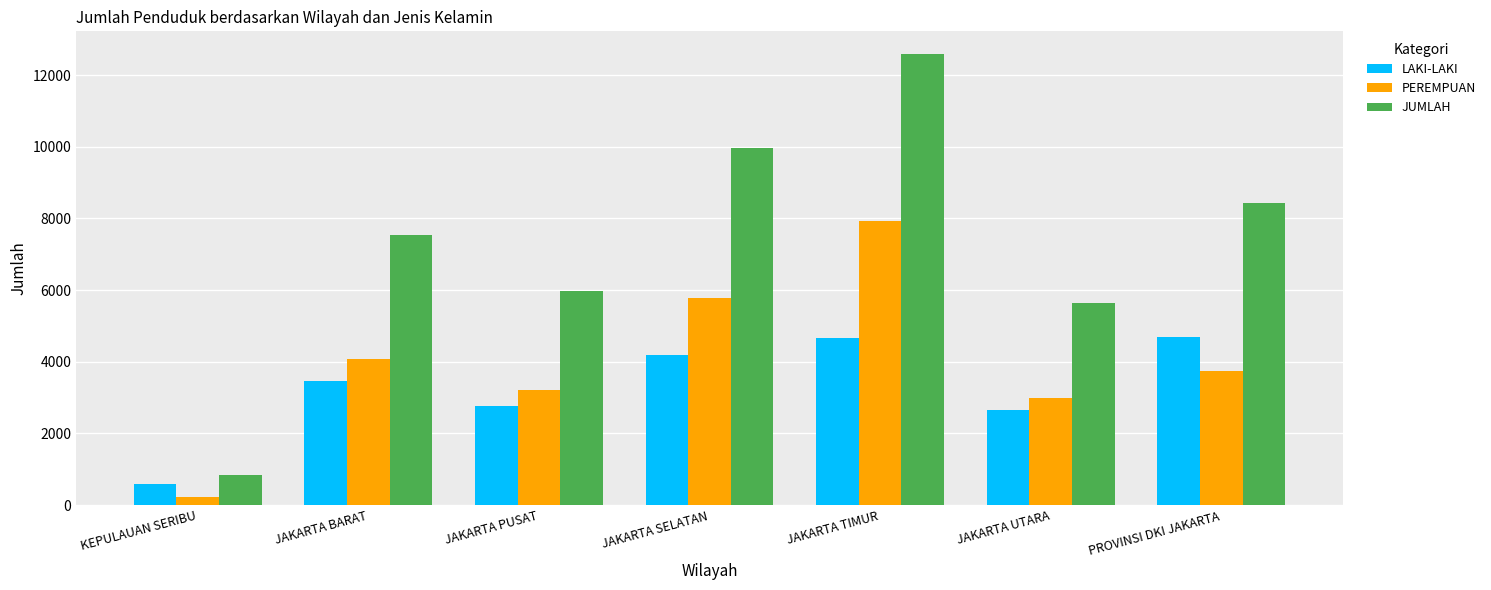

Which series has the largest range (max minus min)?

JUMLAH